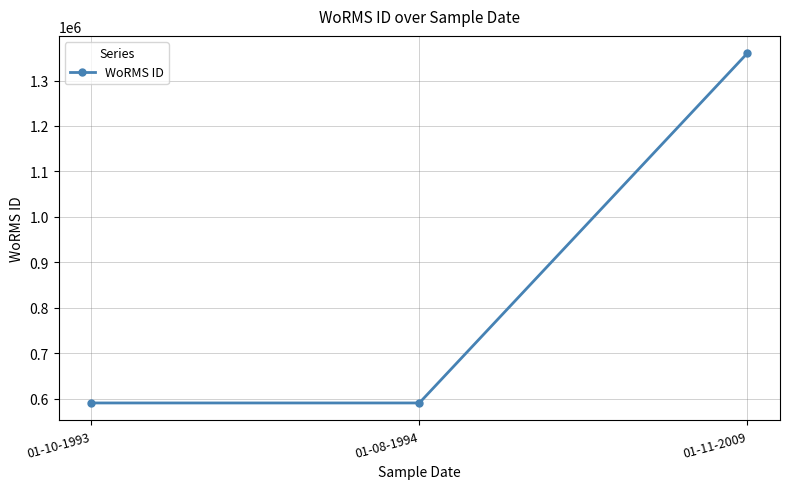

Approximately how many times larger is the value at 01-10-1993 compared to 01-08-1994?

1.0